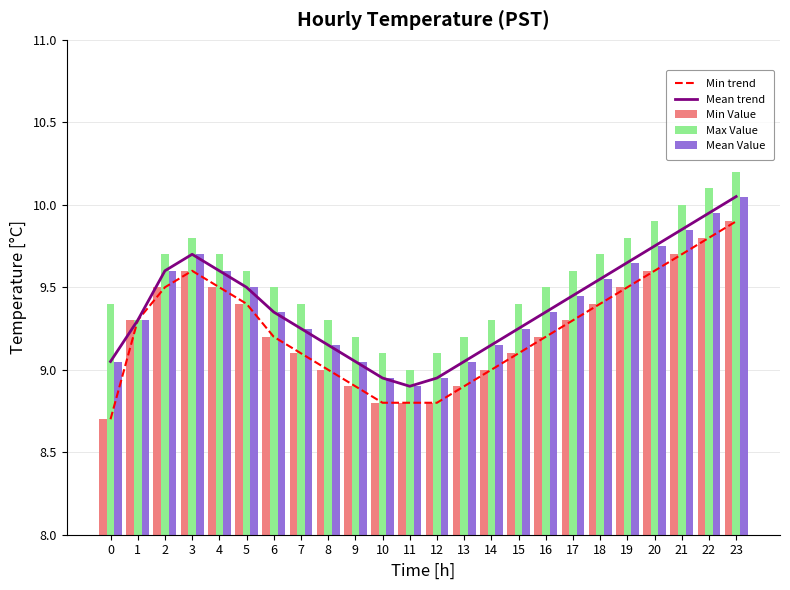

Between 1 and 6, which series saw the biggest shift?

Max Value